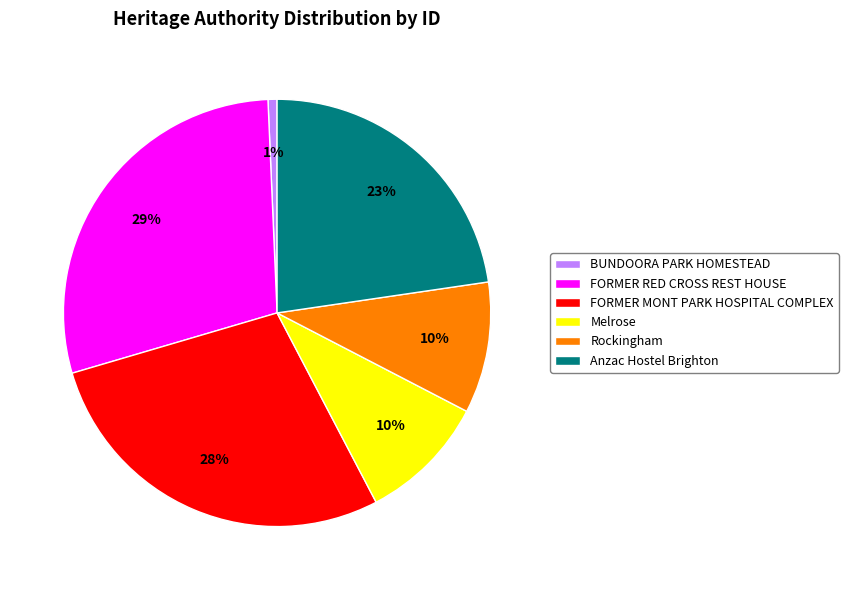

Combined, do FORMER RED CROSS REST HOUSE and FORMER MONT PARK HOSPITAL COMPLEX account for over 50%?

Yes